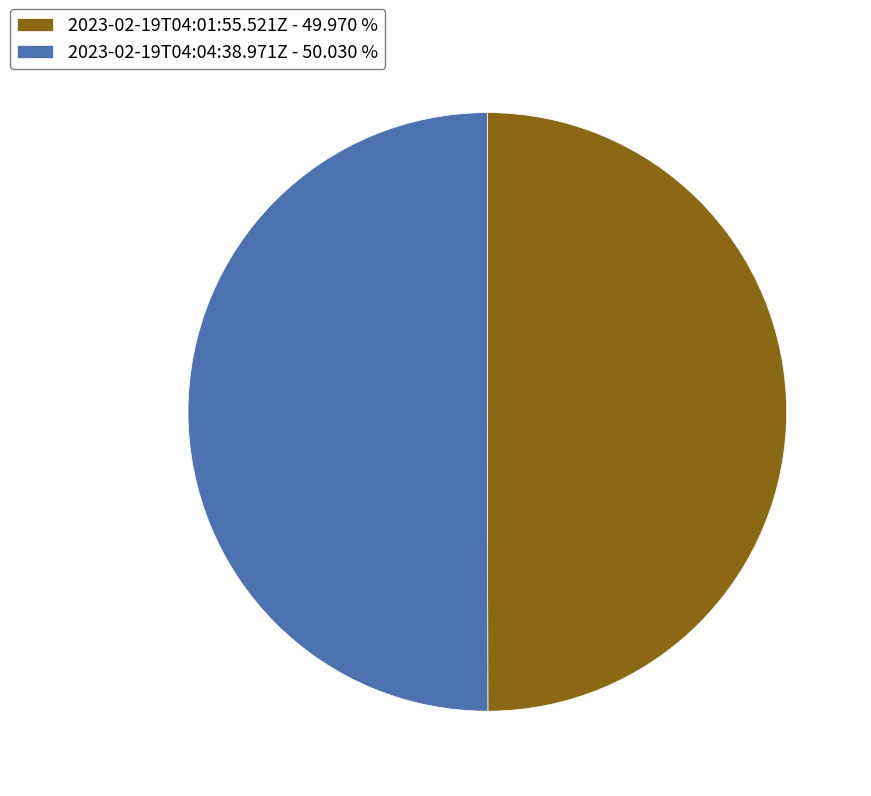

Do 2023-02-19T04:04:38.971Z - 50.030 % and 2023-02-19T04:01:55.521Z - 49.970 % together represent more than half of the pie?

Yes